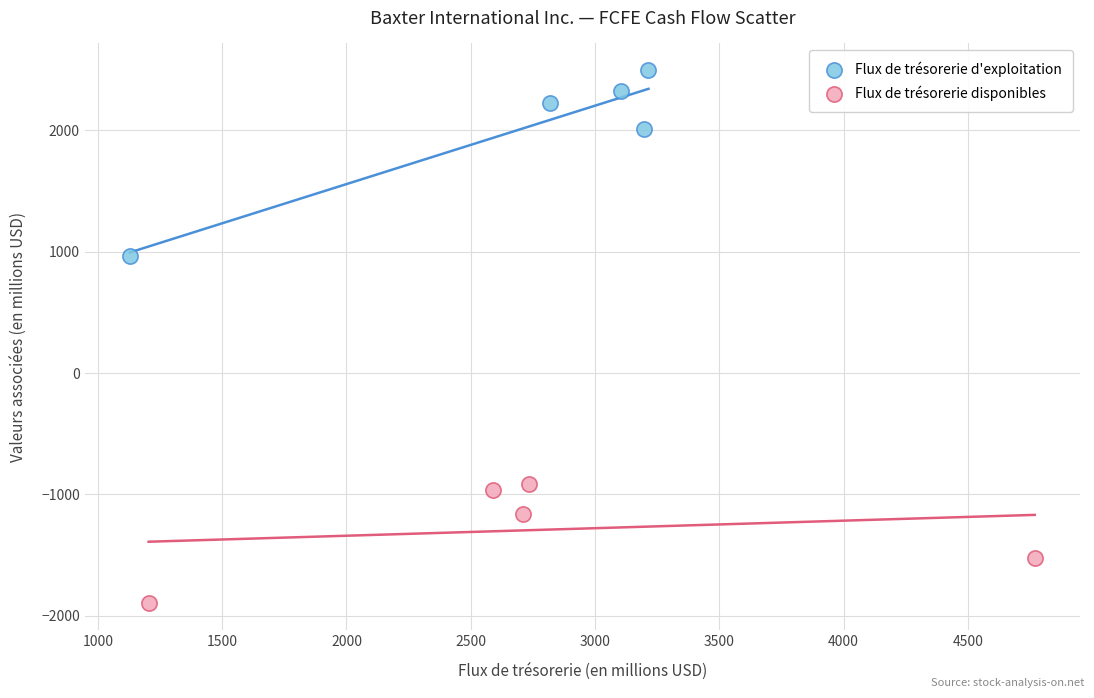

Which series has the widest spread of Y values?

Flux de trésorerie d'exploitation